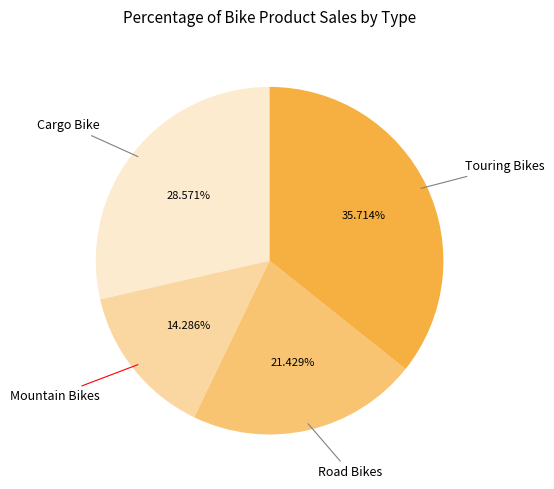

To the nearest percent, what is the combined percentage of Mountain Bikes and Touring Bikes?

50%